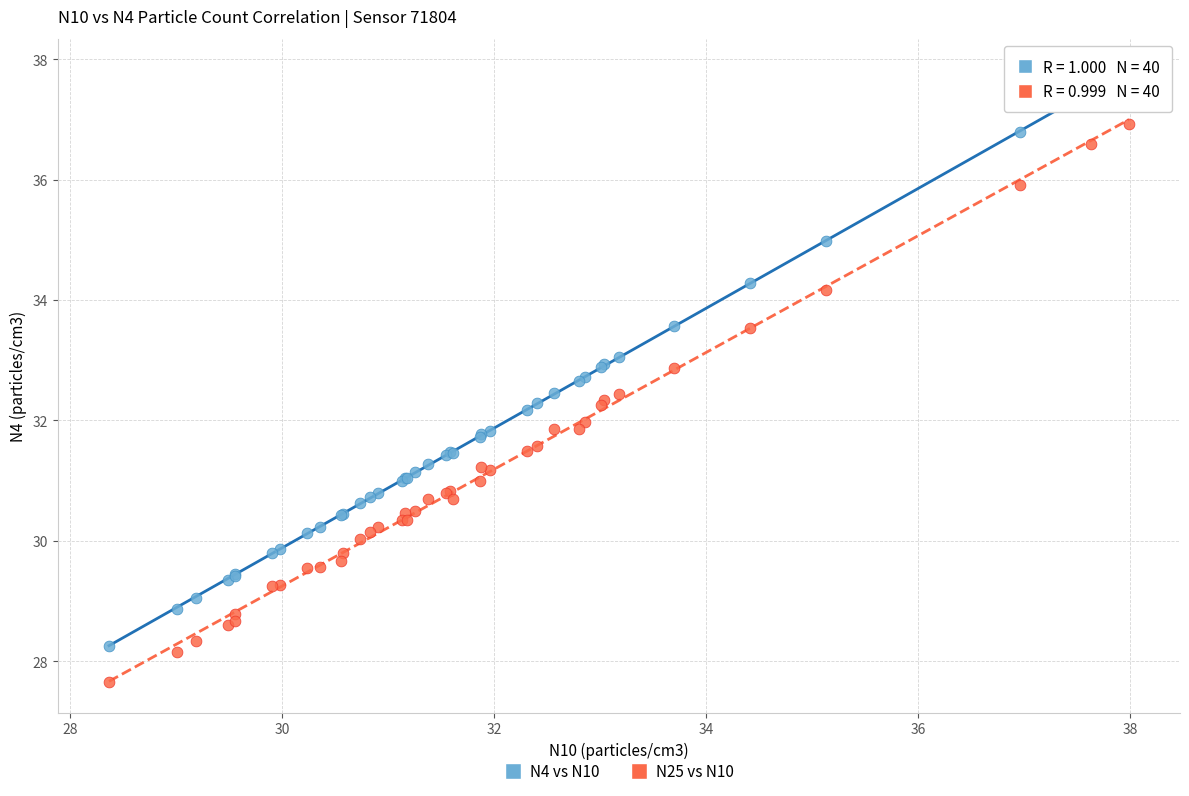

Which series has the largest Y range (max minus min)?

N4 vs N10